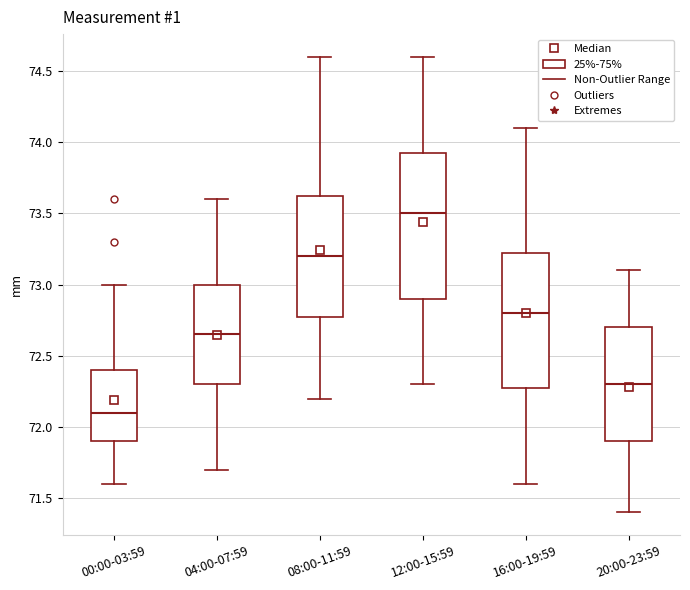

Which box's median line is the highest?

12:00-15:59